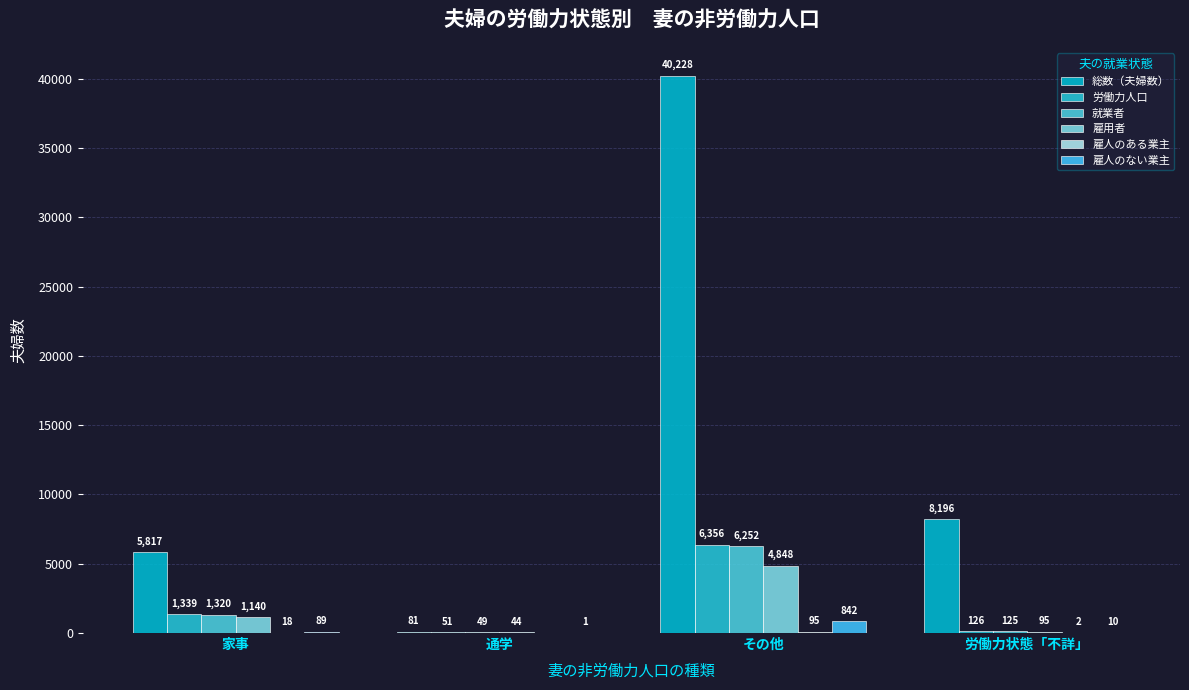

How many groups of bars are there?

4